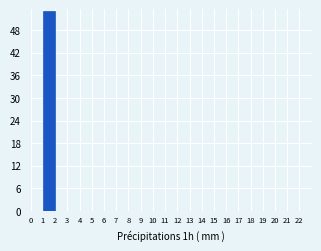

Reading left to right, transcribe this chart: for each bar, give the range it covers on the x-axis and its height. The values are not printed on the chart, so give them approximately, as read against the axis.

0 to 1: 0
1 to 2: 53
2 to 3: 0
3 to 4: 0
4 to 5: 0
5 to 6: 0
6 to 7: 0
7 to 8: 0
8 to 9: 0
9 to 10: 0
10 to 11: 0
11 to 12: 0
12 to 13: 0
13 to 14: 0
14 to 15: 0
15 to 16: 0
16 to 17: 0
17 to 18: 0
18 to 19: 0
19 to 20: 0
20 to 21: 0
21 to 22: 0
22 to 23: 0